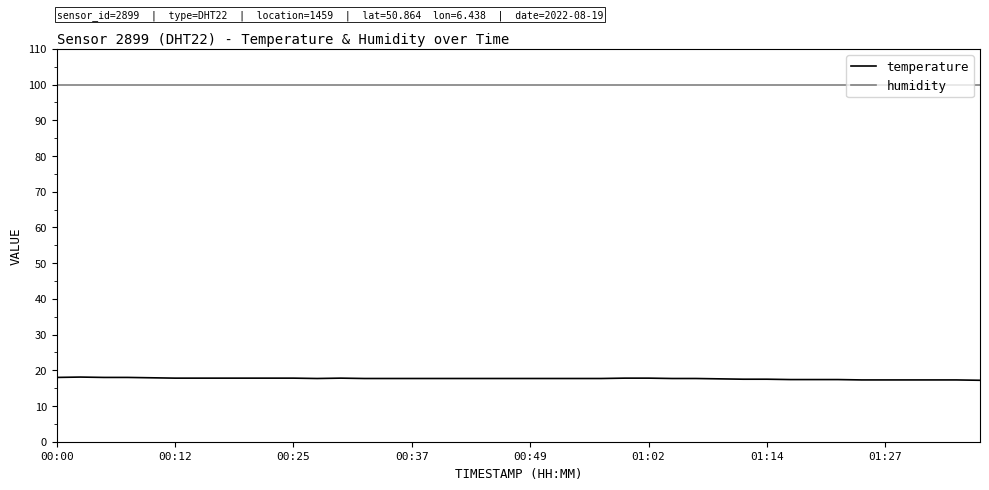

Which series has the largest total across all categories?

humidity